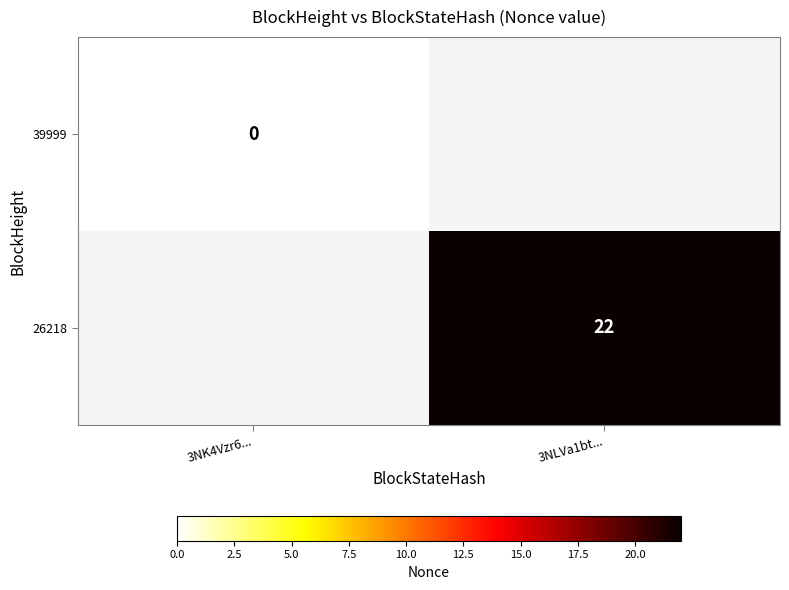

At how many categories does at least one series exceed 0?

1